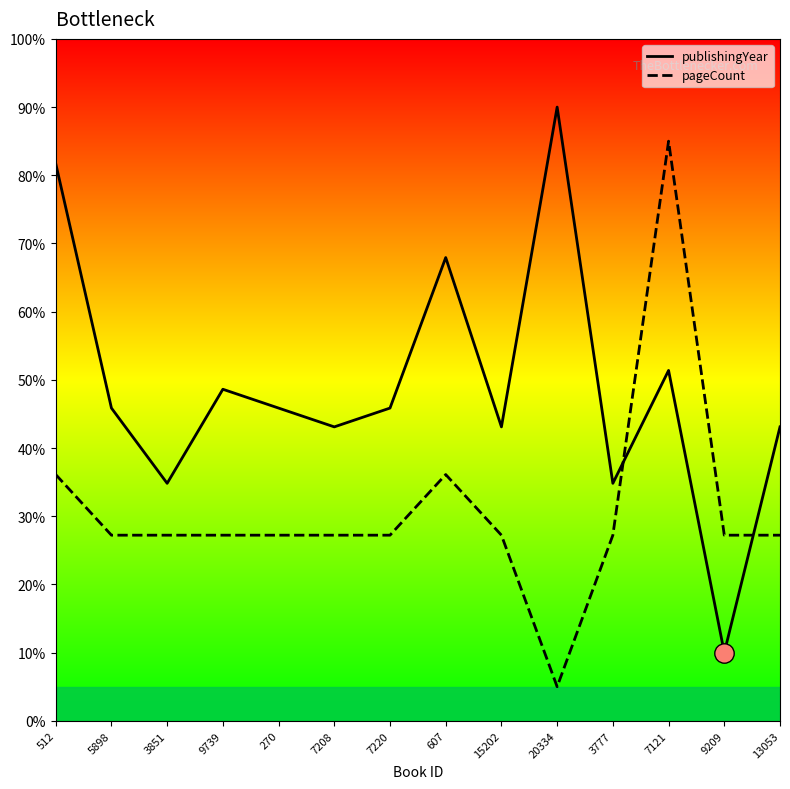

At how many categories does at least one series exceed 29?

13